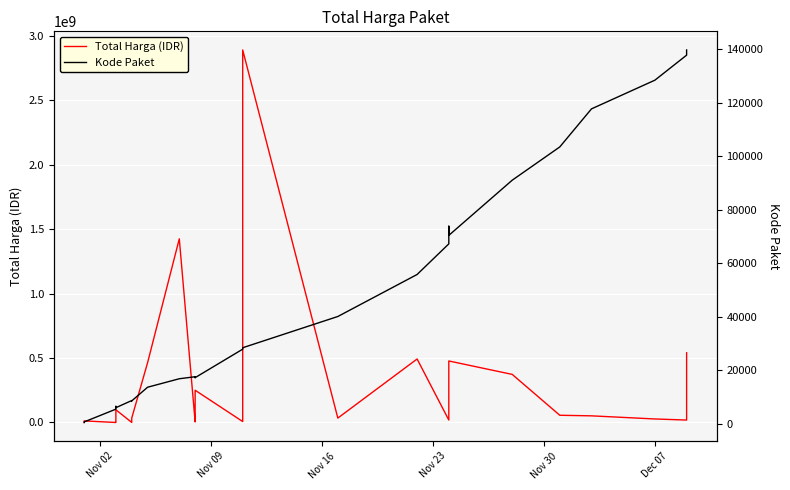

Does the chart display data point markers on the line(s)?

No